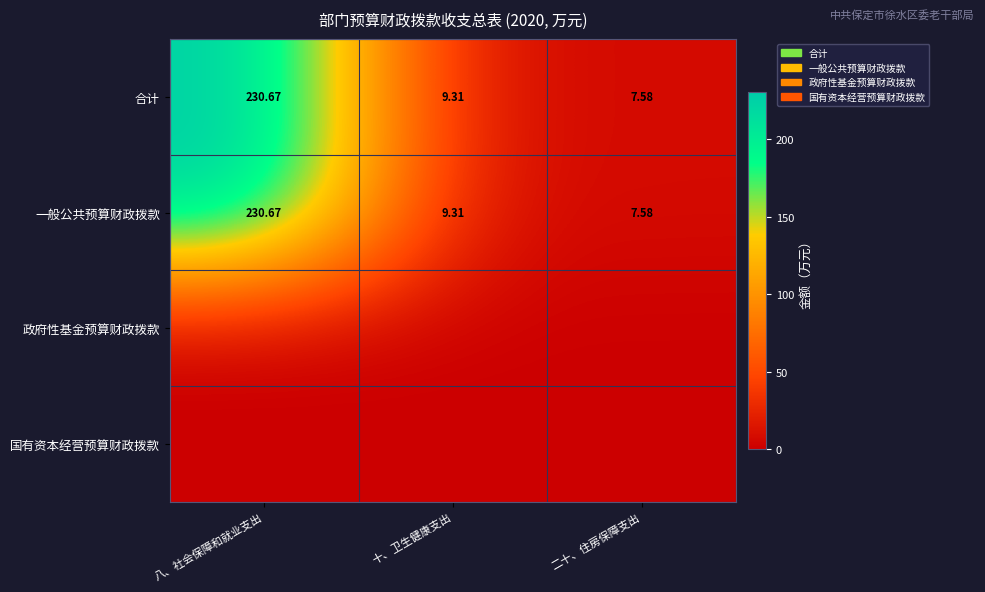

At how many categories does at least one series exceed 42?

1